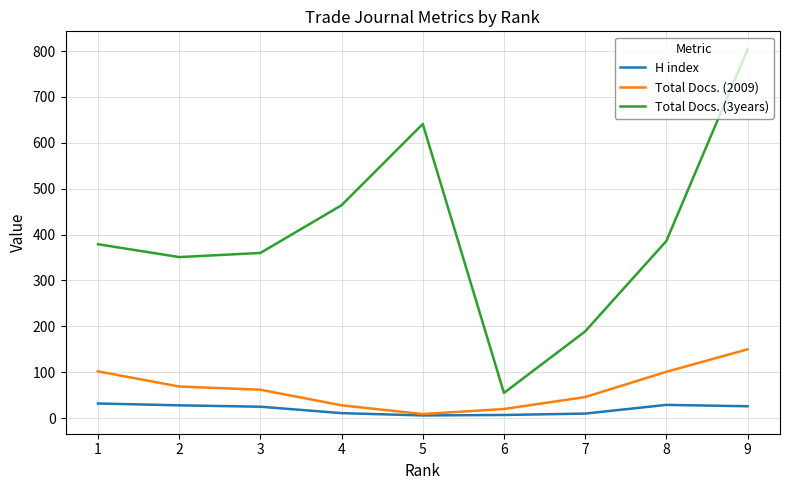

At which category is the sum across all series the highest?

9